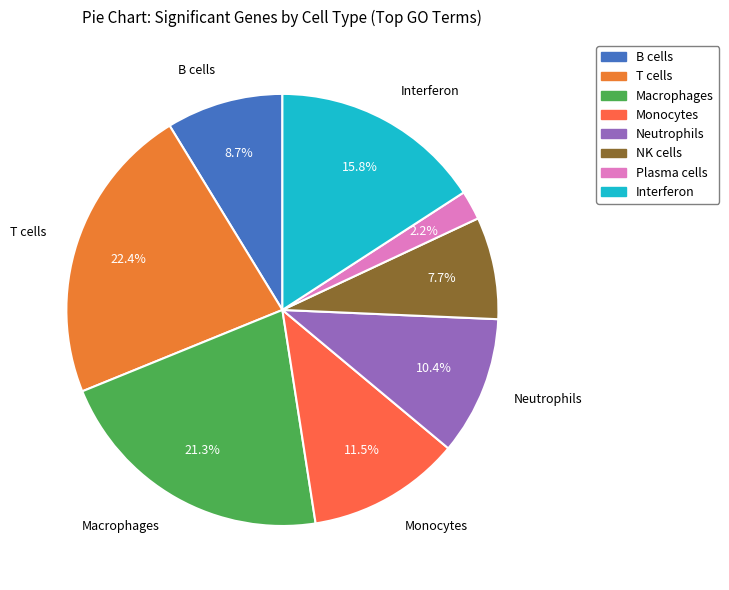

To the nearest percent, what percentage of the pie is Interferon?

16%